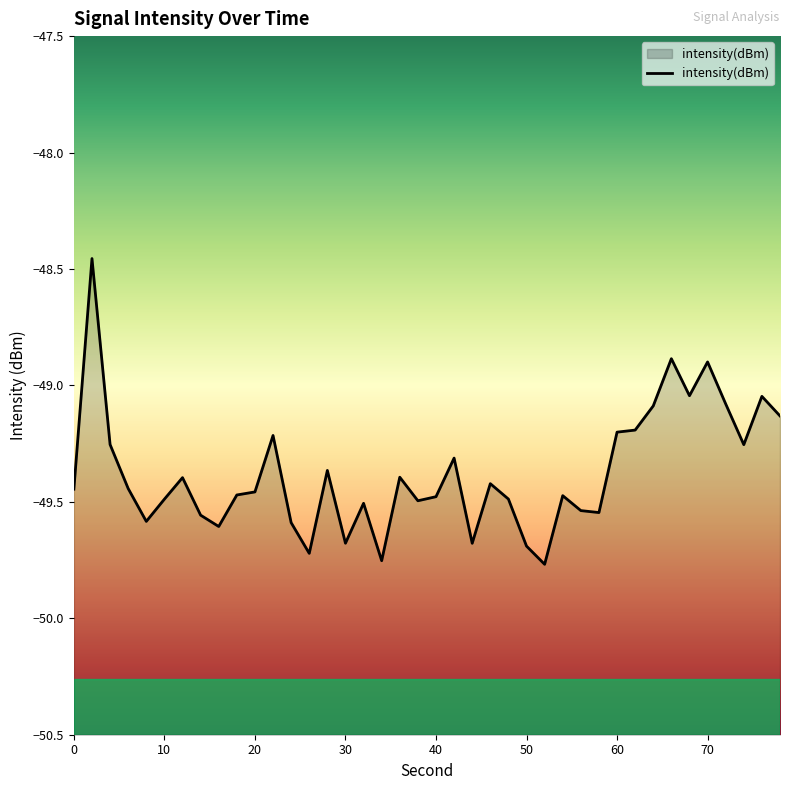

What is the difference between the maximum and minimum values?

1.3